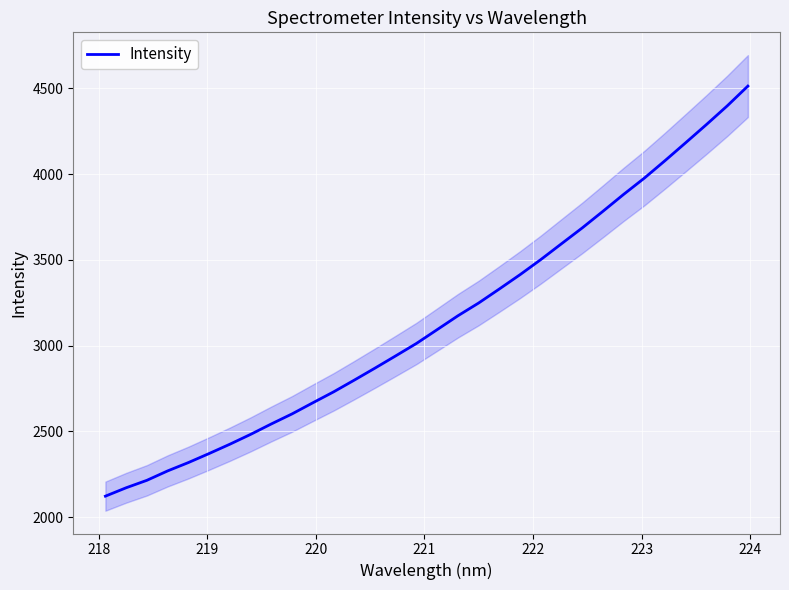

How many data points are above 3094?

16